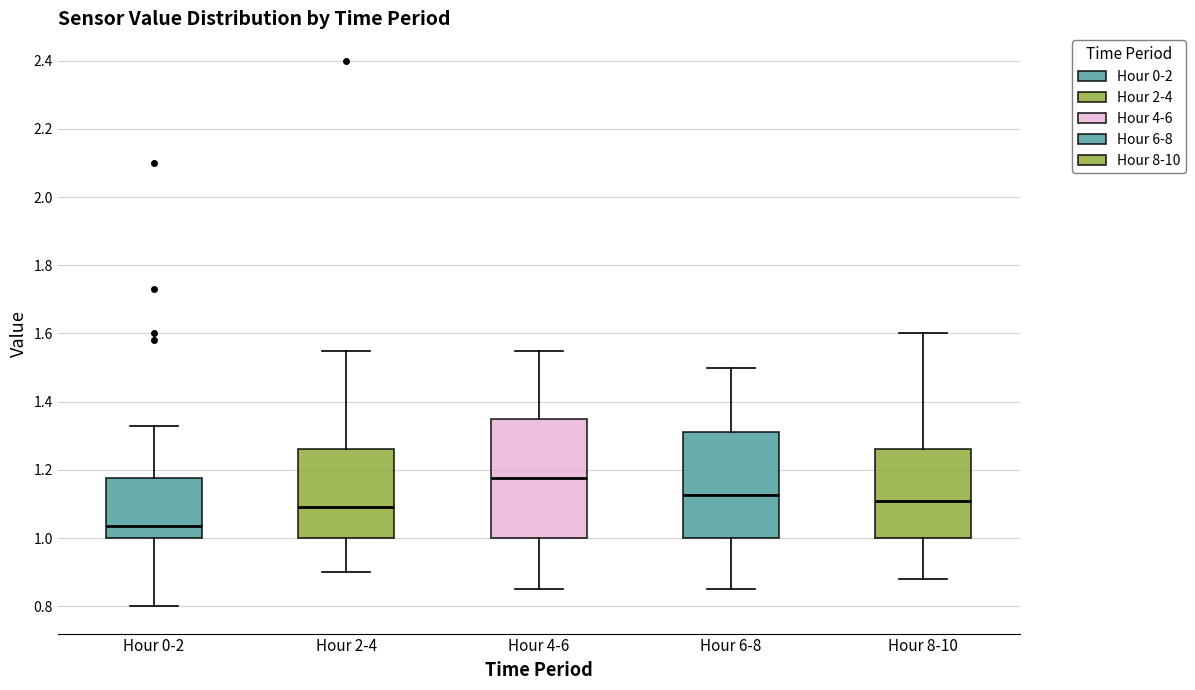

Reading left to right, transcribe this box plot: for each box, give where its median line is, the range the box spans, and where its two whiskers end, as read against the y-axis. The values are not printed on the chart, so give them approximately, as read against the axis.

Hour 0-2: median 1.04, box 1.00 to 1.18, whiskers 0.80 to 1.34
Hour 2-4: median 1.10, box 1.00 to 1.26, whiskers 0.90 to 1.56
Hour 4-6: median 1.18, box 1.00 to 1.36, whiskers 0.86 to 1.56
Hour 6-8: median 1.12, box 1.00 to 1.32, whiskers 0.86 to 1.50
Hour 8-10: median 1.12, box 1.00 to 1.26, whiskers 0.88 to 1.60